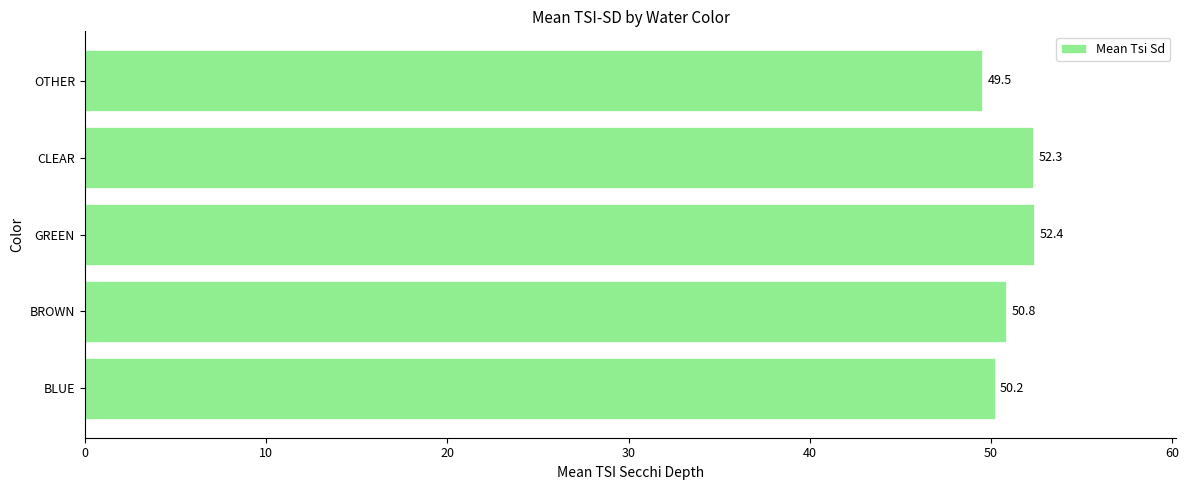

Rank the categories by value from highest to lowest.

GREEN, CLEAR, BROWN, BLUE, OTHER